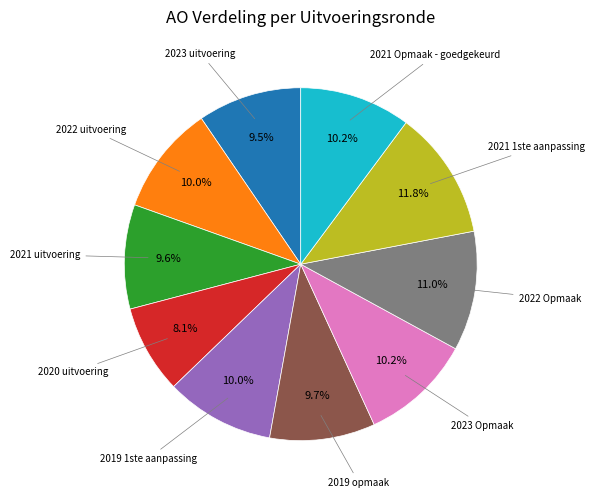

Is there any slice that represents more than half of the pie?

No